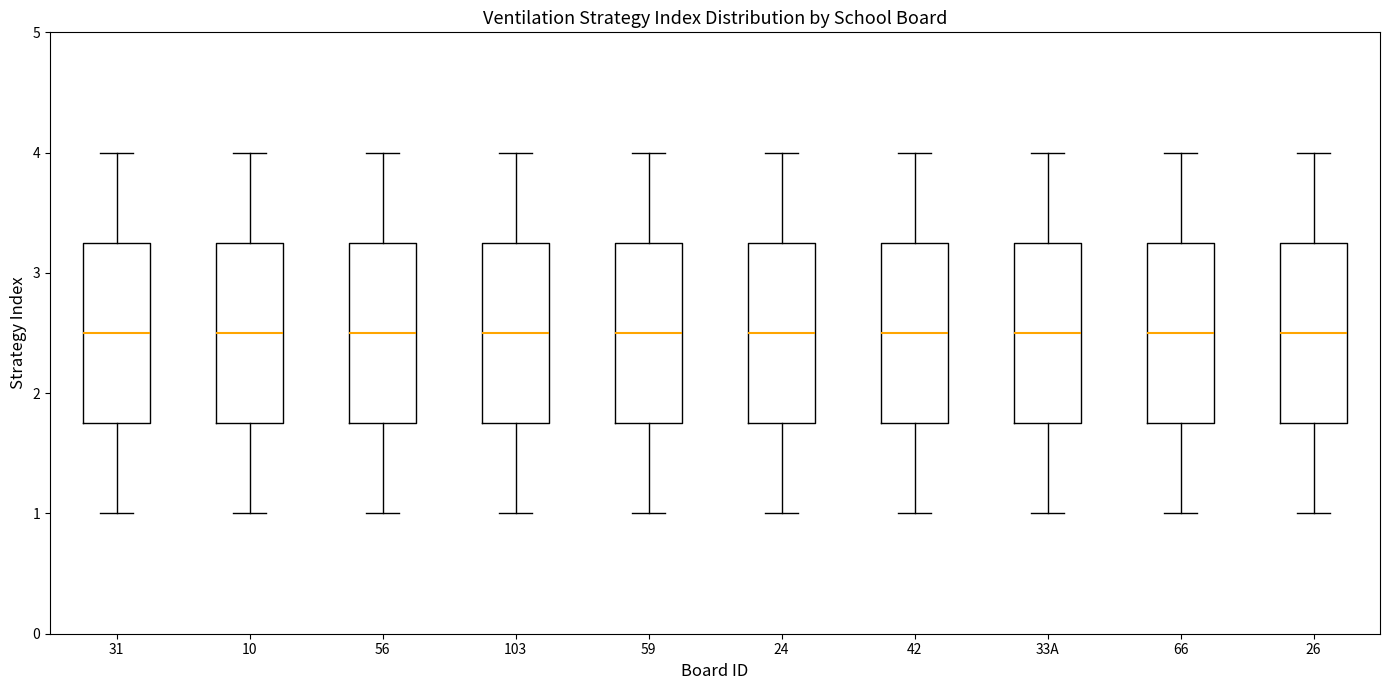

Reading left to right, read every box against the y-axis: the position of its median line, the range the box covers, and the ends of its whiskers. The values are not printed on the chart, so give them approximately, as read against the axis.

31: median 2.5, box 1.8 to 3.3, whiskers 1.0 to 4.0
10: median 2.5, box 1.8 to 3.3, whiskers 1.0 to 4.0
56: median 2.5, box 1.8 to 3.3, whiskers 1.0 to 4.0
103: median 2.5, box 1.8 to 3.3, whiskers 1.0 to 4.0
59: median 2.5, box 1.8 to 3.3, whiskers 1.0 to 4.0
24: median 2.5, box 1.8 to 3.3, whiskers 1.0 to 4.0
42: median 2.5, box 1.8 to 3.3, whiskers 1.0 to 4.0
33A: median 2.5, box 1.8 to 3.3, whiskers 1.0 to 4.0
66: median 2.5, box 1.8 to 3.3, whiskers 1.0 to 4.0
26: median 2.5, box 1.8 to 3.3, whiskers 1.0 to 4.0